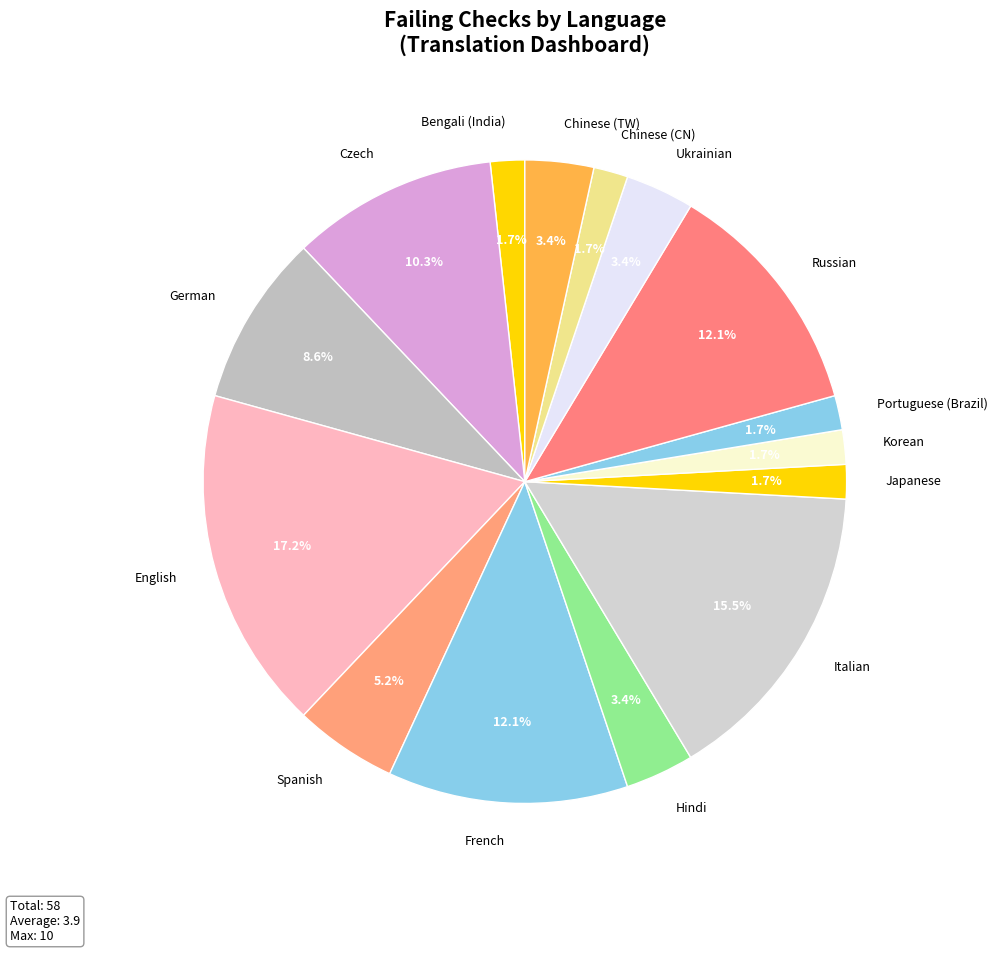

What is the largest slice in the pie chart?

English